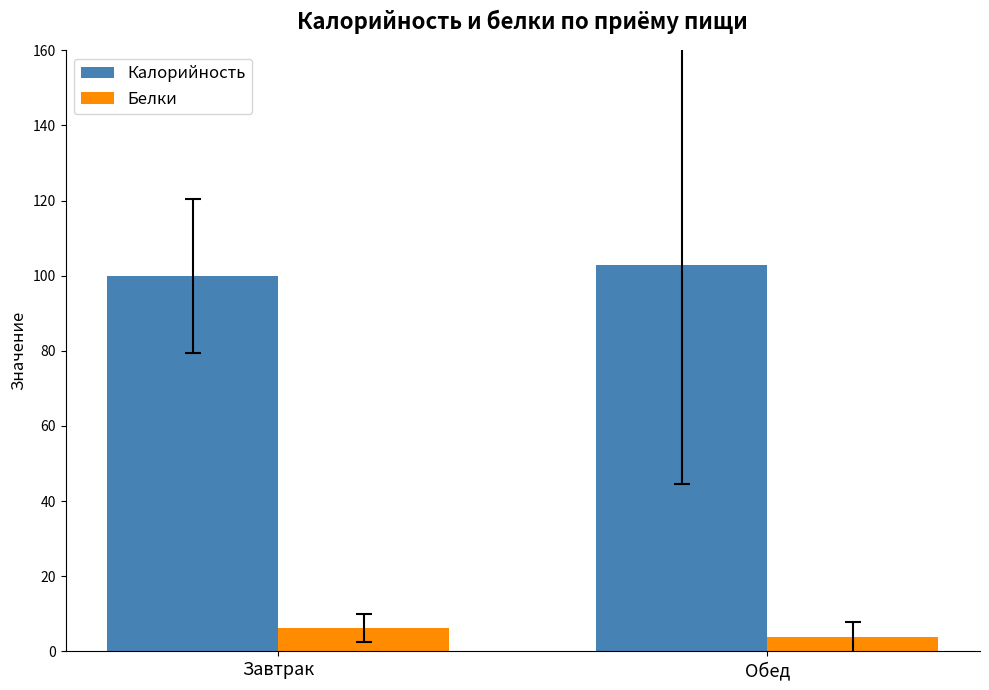

How many groups of bars are there?

2